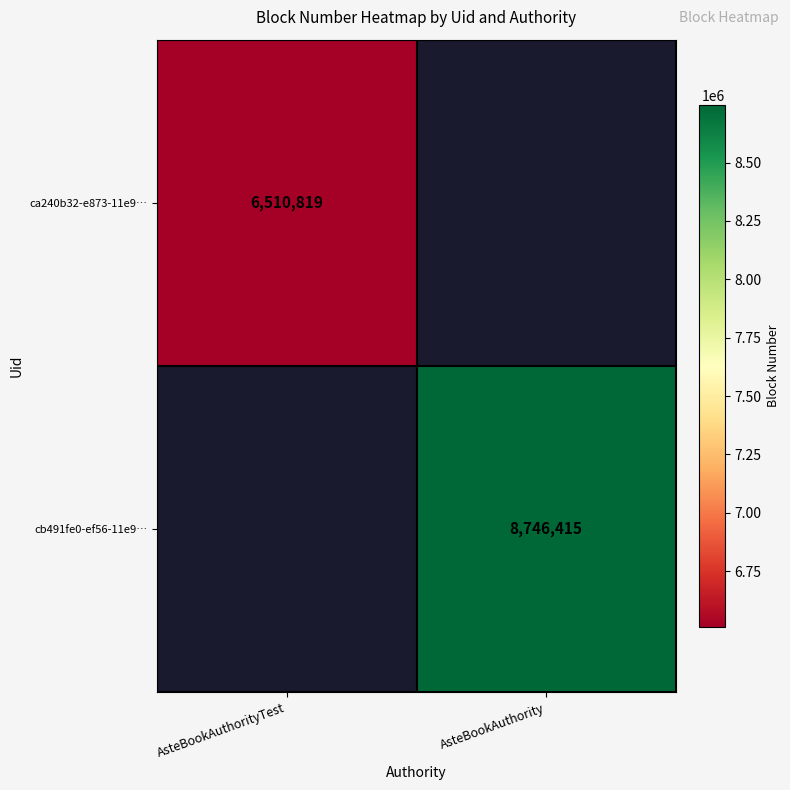

Is it true that cb491fe0-ef56-11e9… equals 8746415 at AsteBookAuthority?

True